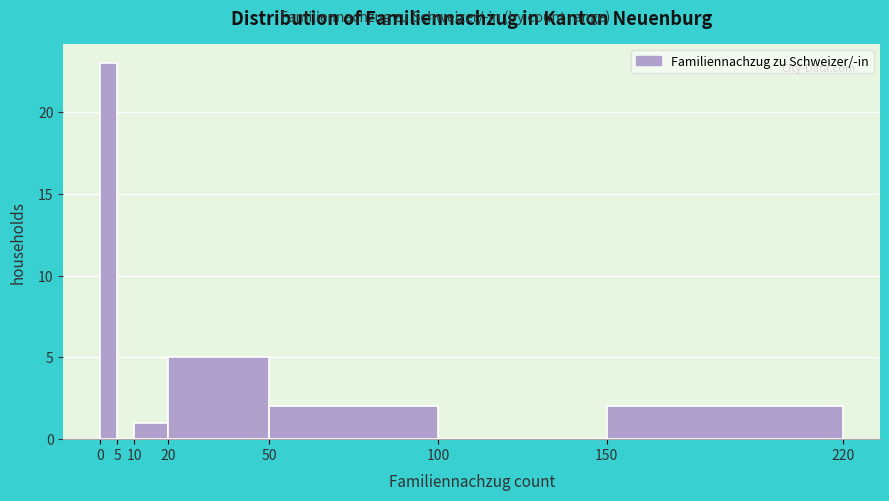

Over which range of the x-axis is the bar tallest?

0 to 5